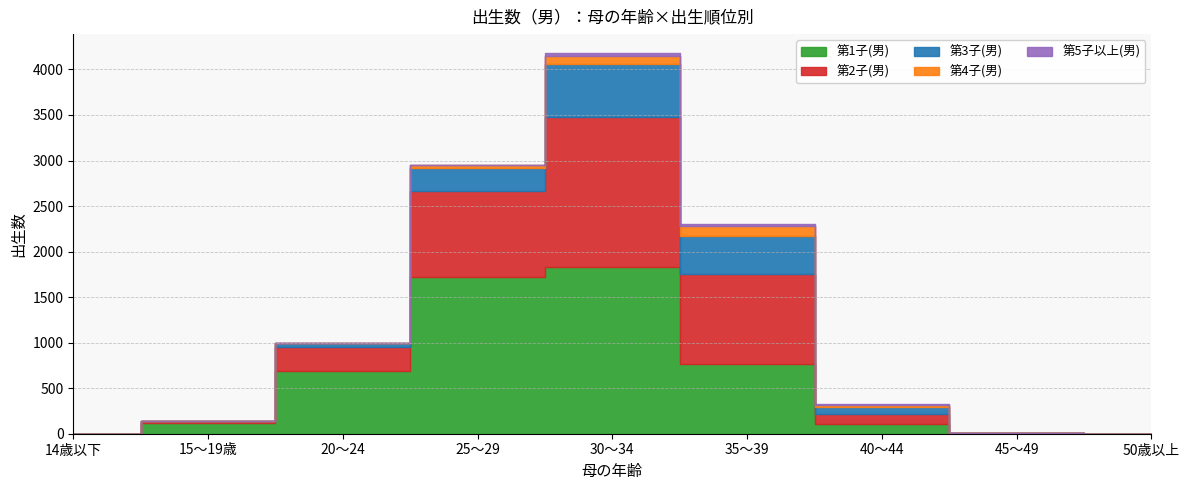

What is the label of the 1st point from the left?

14歳以下